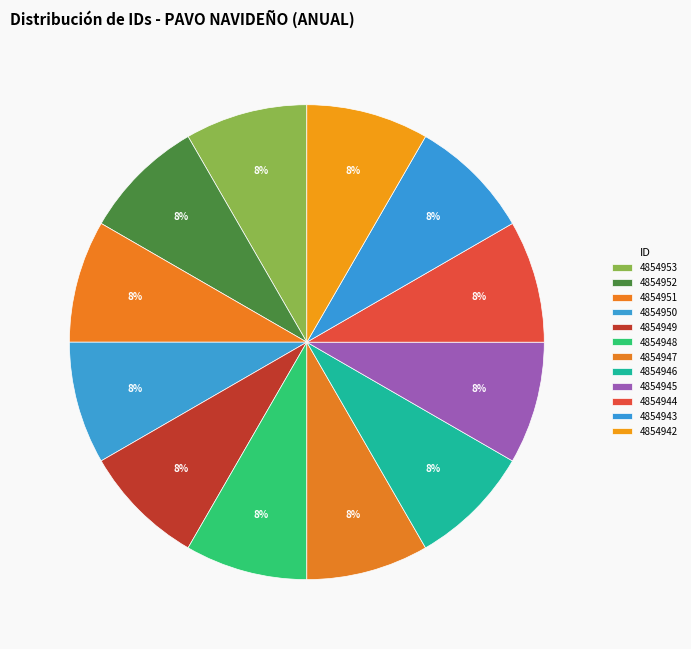

Count the number of slices in the pie.

12